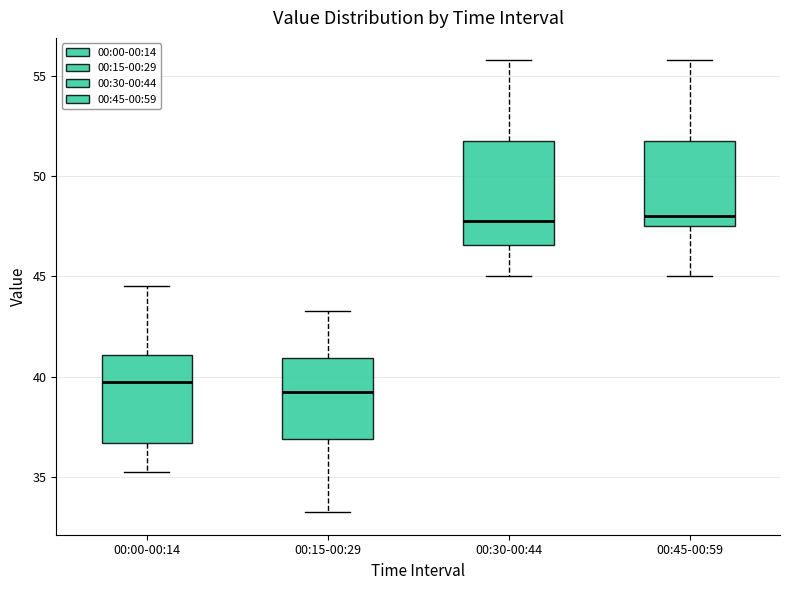

Which box is the tallest, from its lower edge to its upper edge?

00:30-00:44